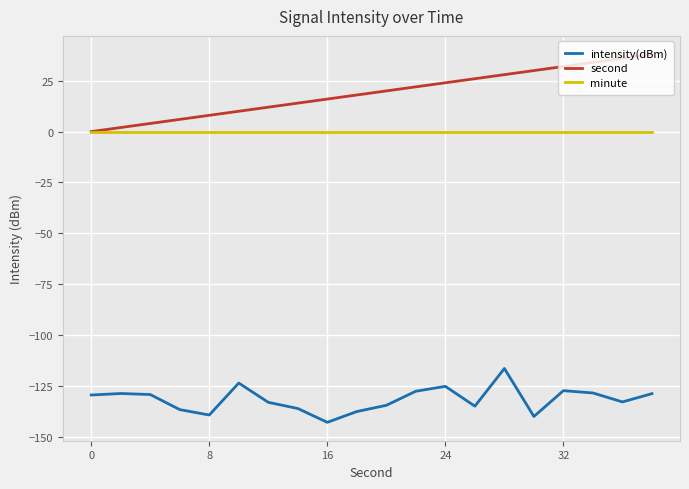

Does the chart display data point markers on the line(s)?

No